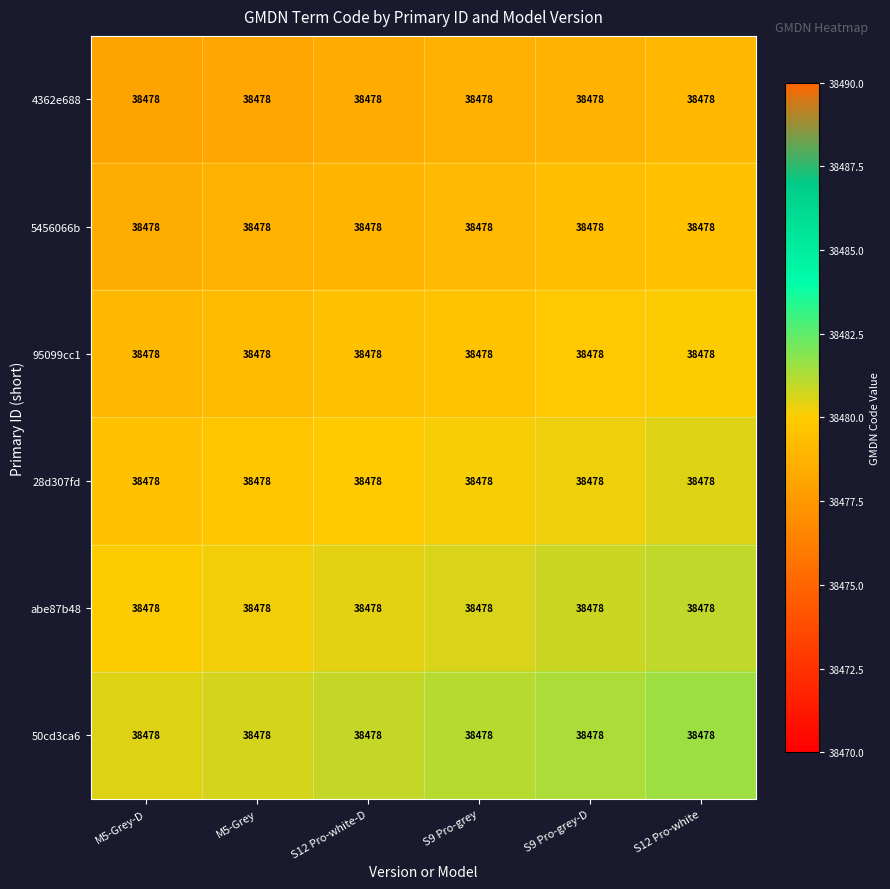

Rank the series by their maximum value, from lowest to highest.

4362e688, 5456066b, 95099cc1, 28d307fd, abe87b48, 50cd3ca6